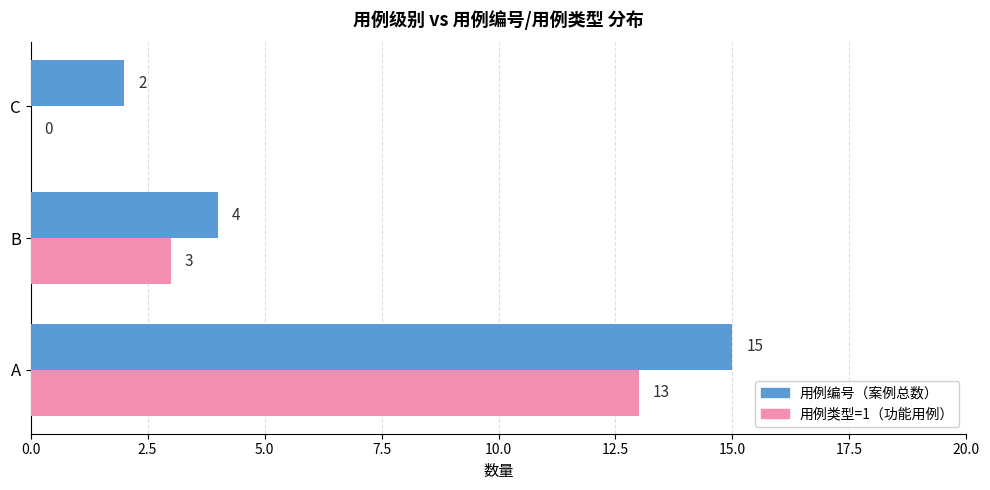

The value of 用例编号（案例总数） at A is 8. True or false?

False